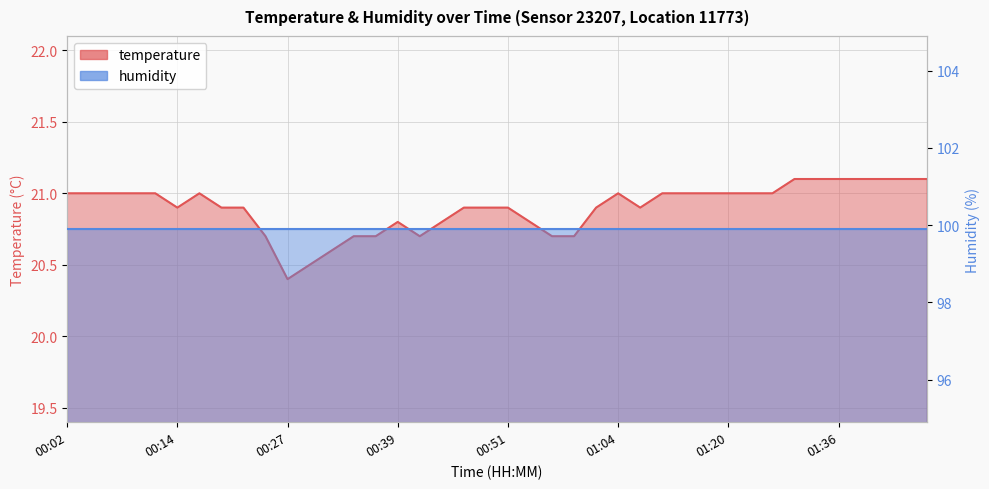

Reading left to right, list all the values displayed in this chart.

21.0	21.0	21.0	21.0	21.0	20.9	21.0	20.9	20.9	20.7	20.4	20.5	20.6	20.7	20.7	20.8	20.7	20.8	20.9	20.9	20.9	20.8	20.7	20.7	20.9	21.0	20.9	21.0	21.0	21.0	21.0	21.0	21.0	21.1	21.1	21.1	21.1	21.1	21.1	21.1